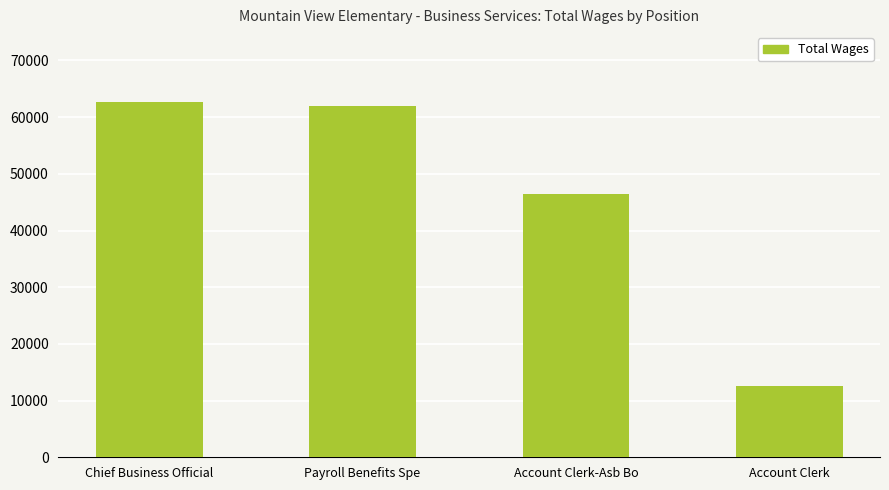

The chart shows a value of 20273 at Account Clerk-Asb Bo. True or false?

False